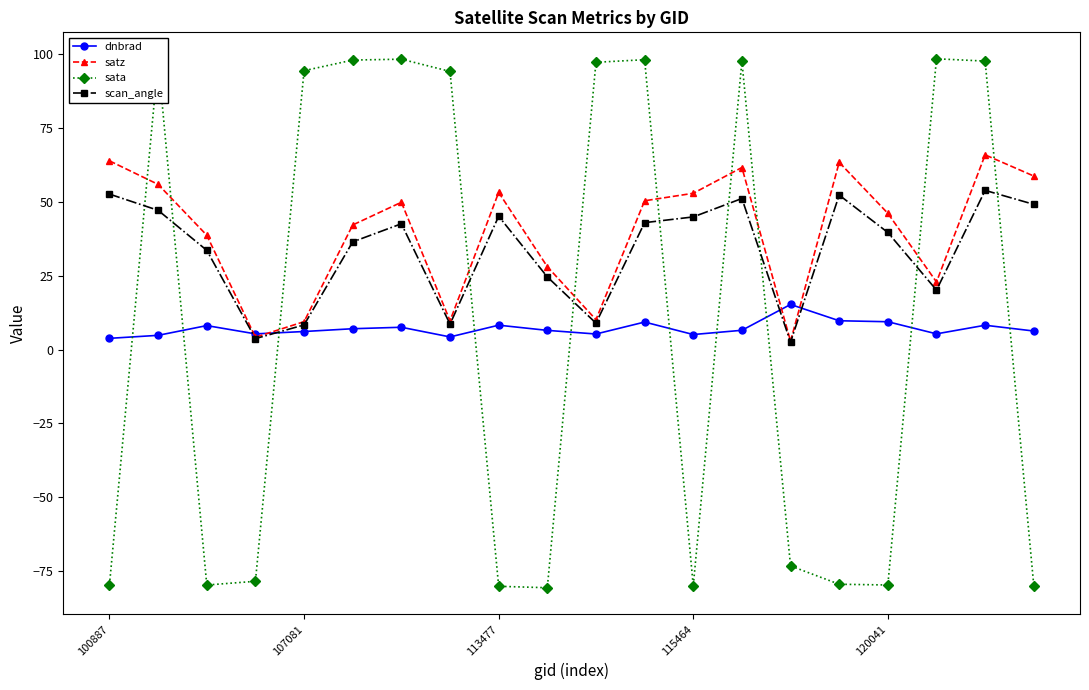

True or false: sata and scan_angle cross at least once.

True